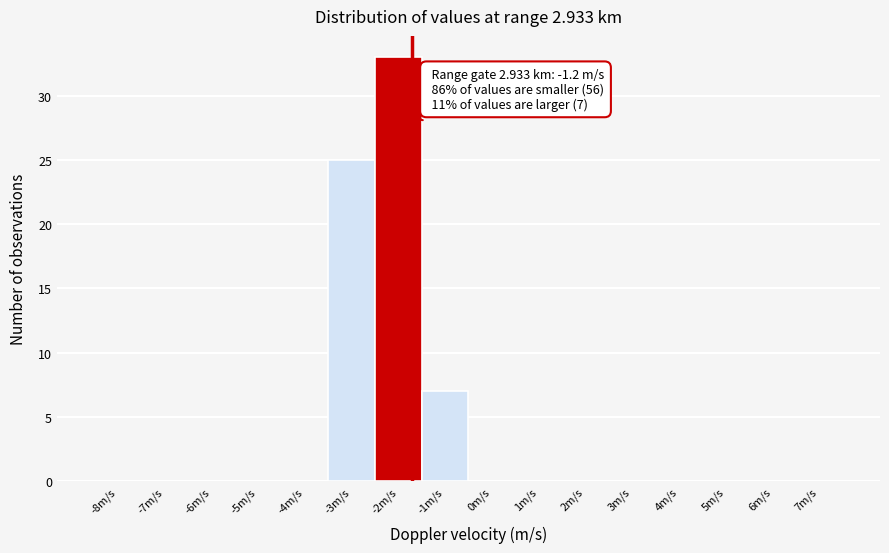

Reading left to right, list all the values displayed in this chart.

-8m/s=0	-7m/s=0	-6m/s=0	-5m/s=0	-4m/s=0	-3m/s=25	-2m/s=33	-1m/s=7	0m/s=0	1m/s=0	2m/s=0	3m/s=0	4m/s=0	5m/s=0	6m/s=0	7m/s=0